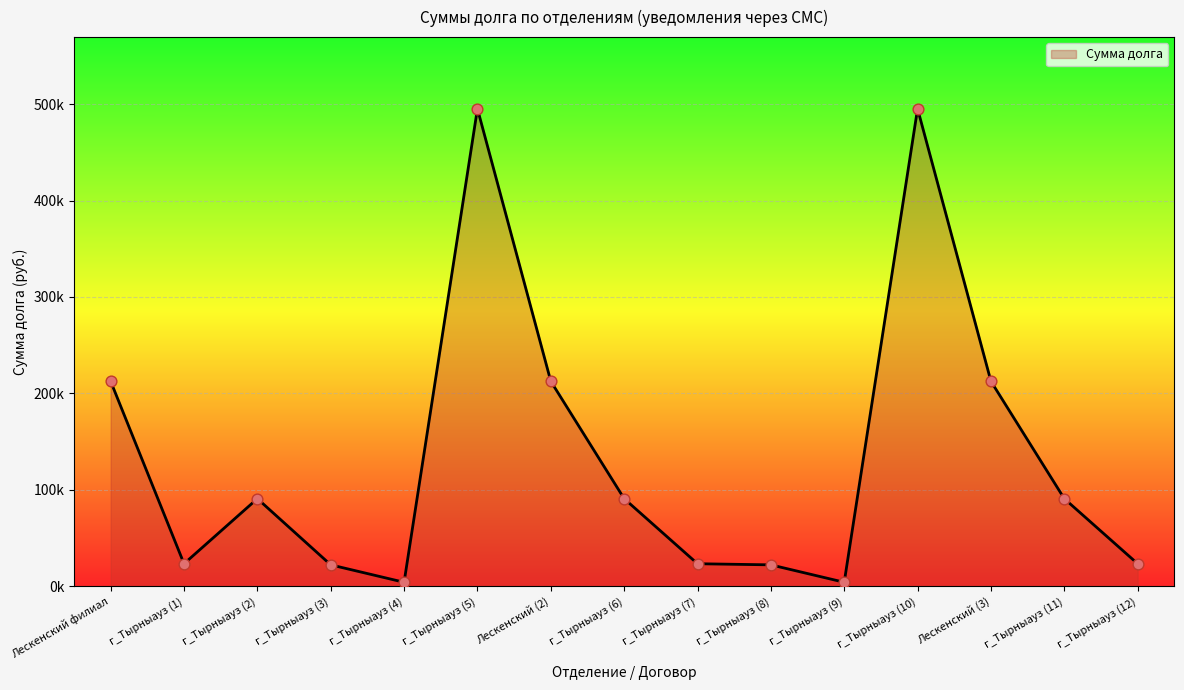

What is the change in value from г_Тырныауз (1) to г_Тырныауз (3)?

-1165.7